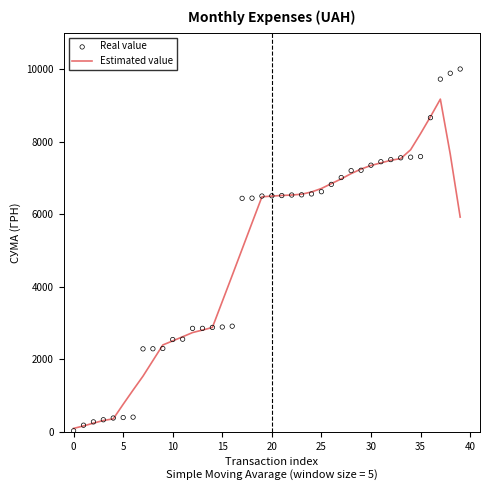

Which series reaches the minimum Y coordinate?

Real value